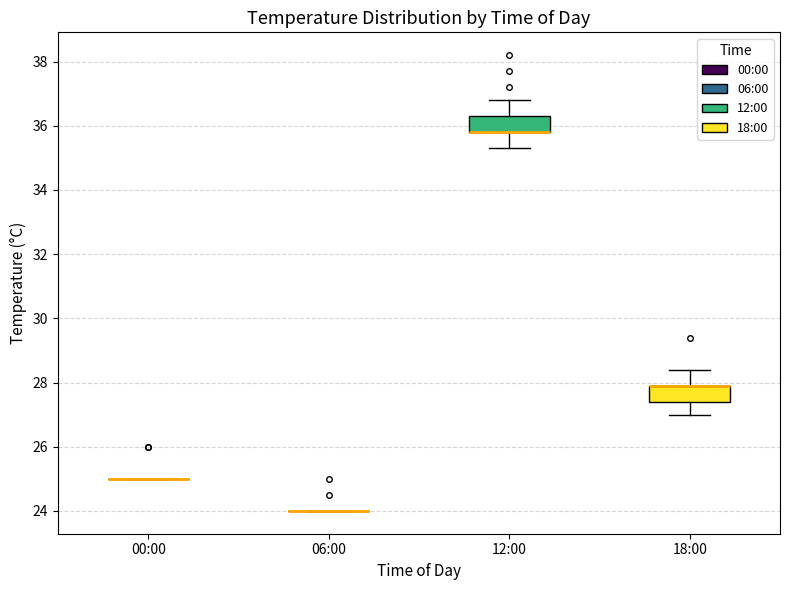

Reading left to right, transcribe this box plot: for each box, give where its median line is, the range the box spans, and where its two whiskers end, as read against the y-axis. The values are not printed on the chart, so give them approximately, as read against the axis.

00:00: box collapsed to a line at 25.0, whiskers 25.0 to 25.0
06:00: box collapsed to a line at 24.0, whiskers 24.0 to 24.0
12:00: median 35.8 (drawn on the box's lower edge), box 35.8 to 36.4, whiskers 35.4 to 36.8
18:00: median 28.0 (drawn on the box's upper edge), box 27.4 to 28.0, whiskers 27.0 to 28.4